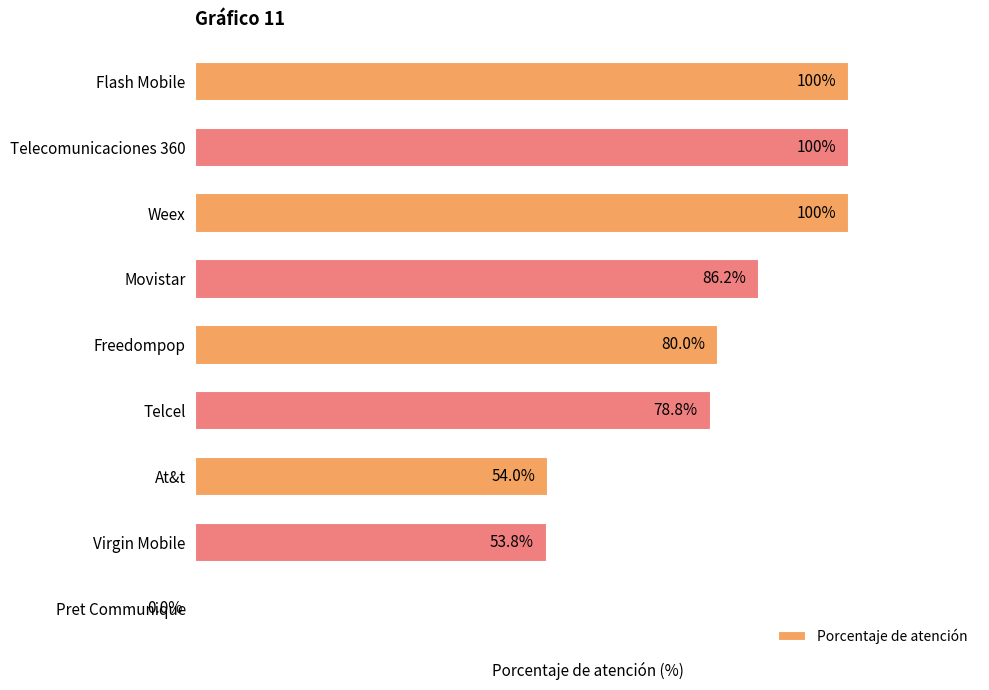

Where is the data nearest to the value 50?

Virgin Mobile